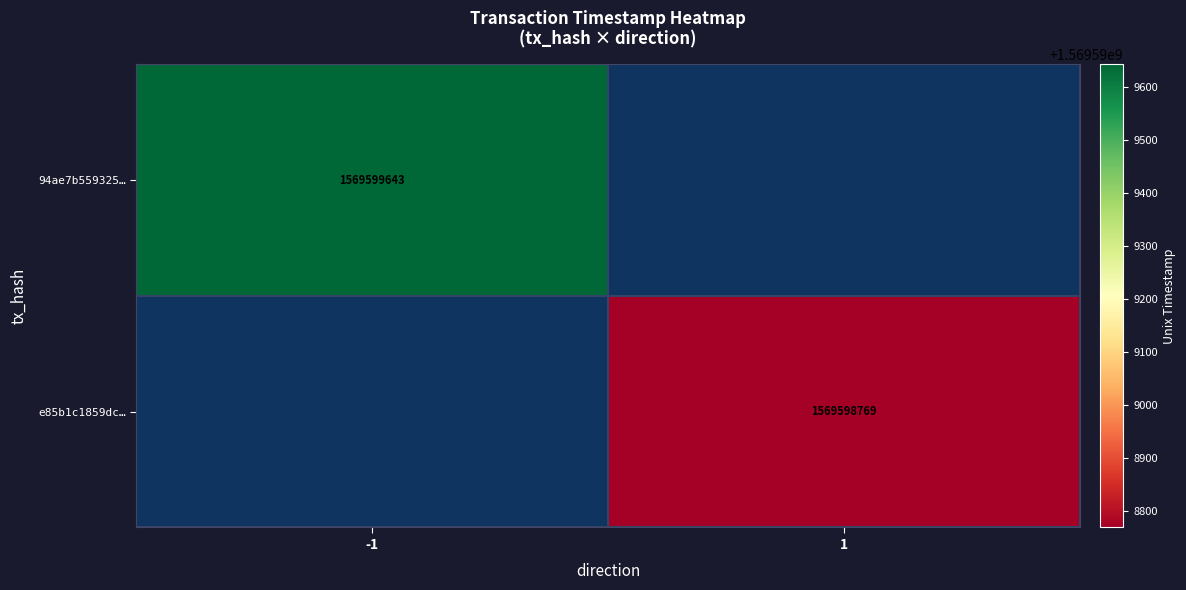

The e85b1c1859dcaa17a44035a45c60296a165bd36 series shows 1569598769 at time_stamp. True or false?

True